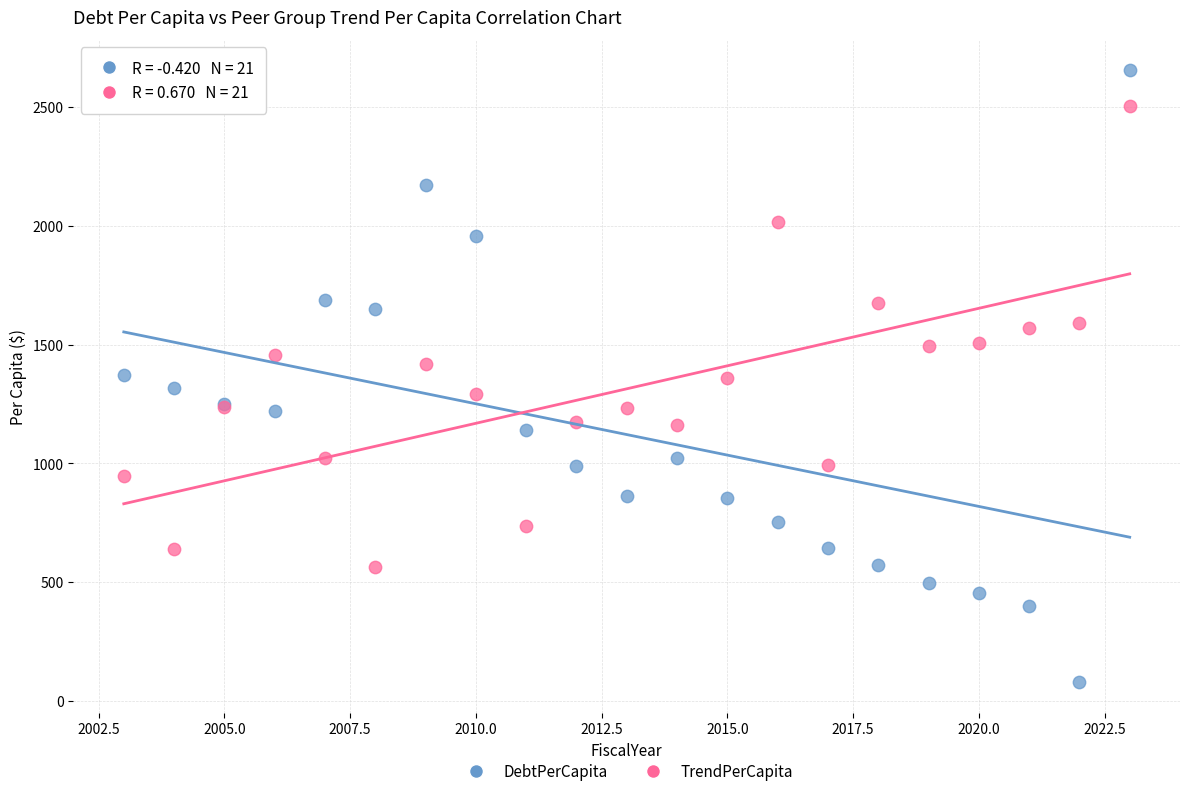

Which series contains the highest Y value?

DebtPerCapita